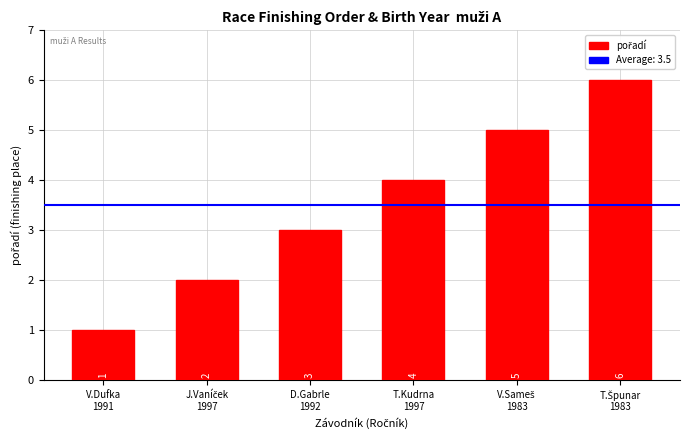

What is the difference between the second highest and minimum values?

4